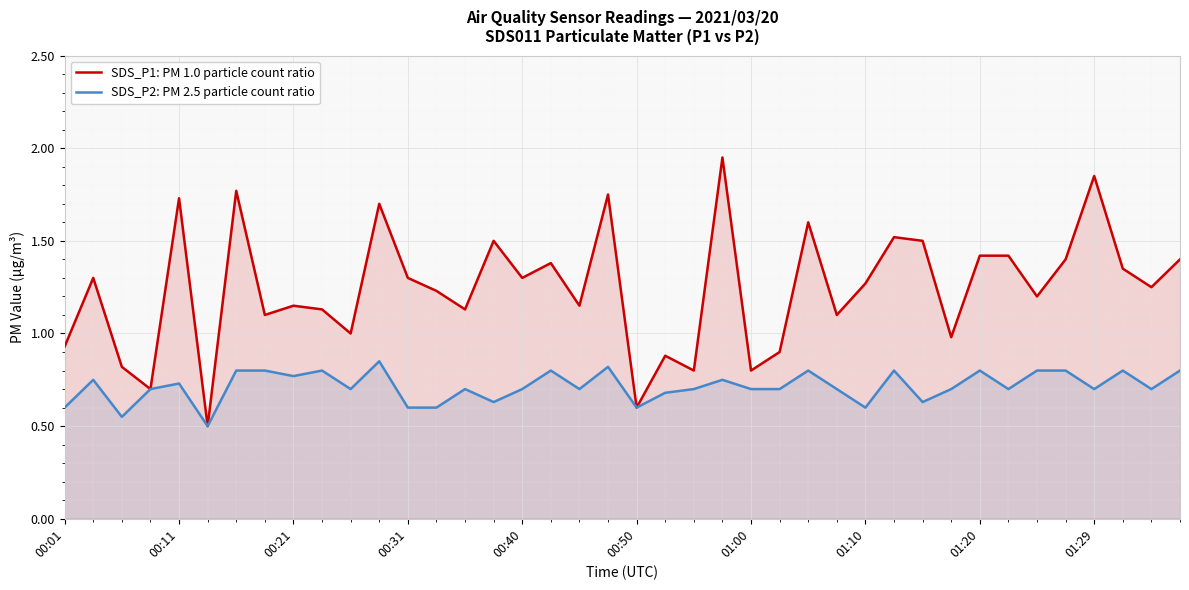

List the series in order of their peak value, lowest first.

SDS_P2: PM 2.5 particle count ratio, SDS_P1: PM 1.0 particle count ratio